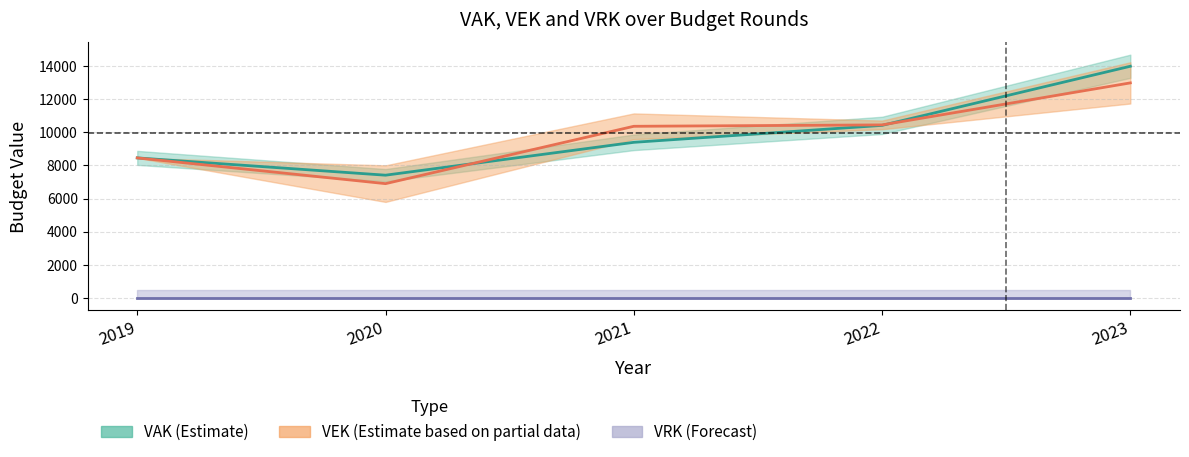

Is it true that VEK_upper equals 4162 at 2019?

False